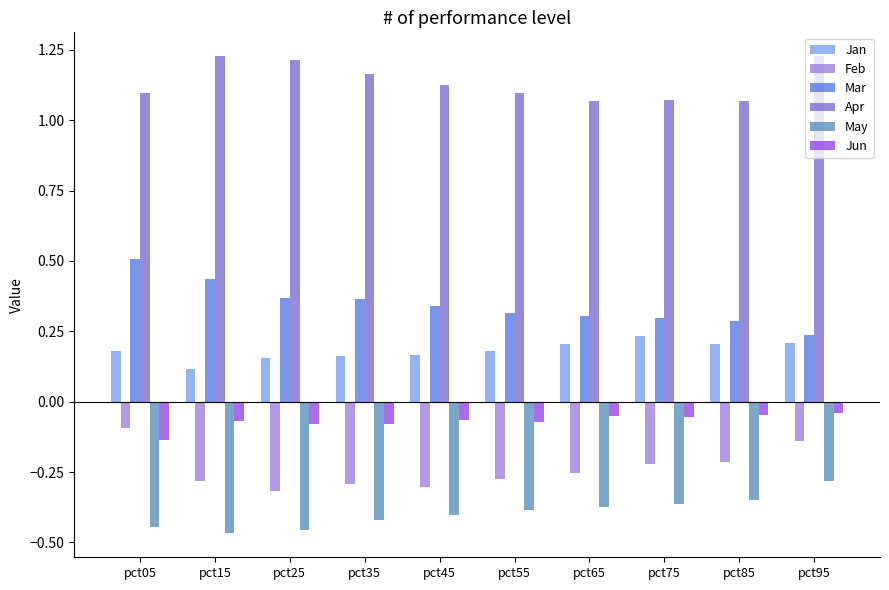

What is the total value across all series at pct15?

1.0